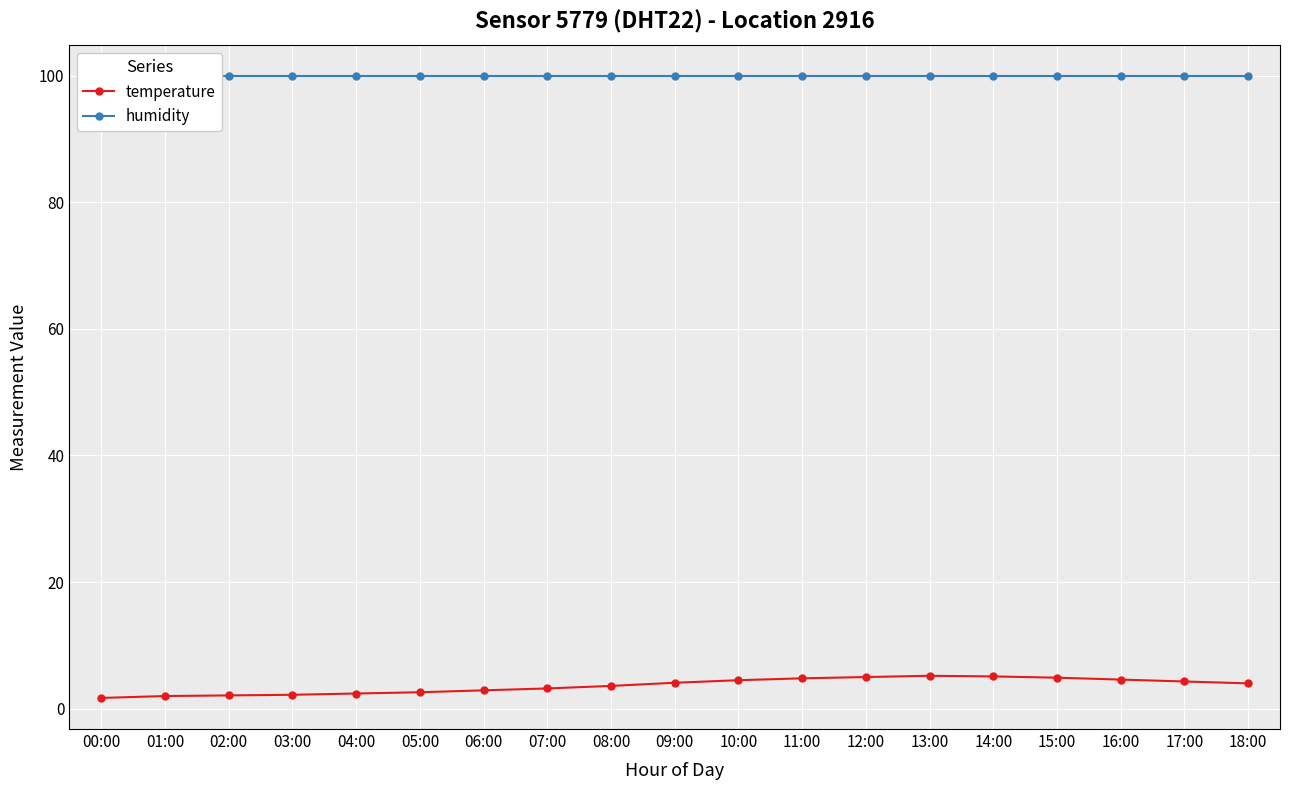

Where is the first local maximum for temperature?

13:00